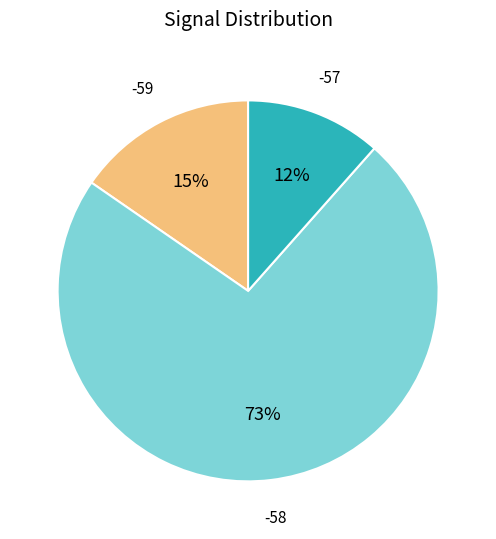

Is there a majority slice in this chart?

Yes